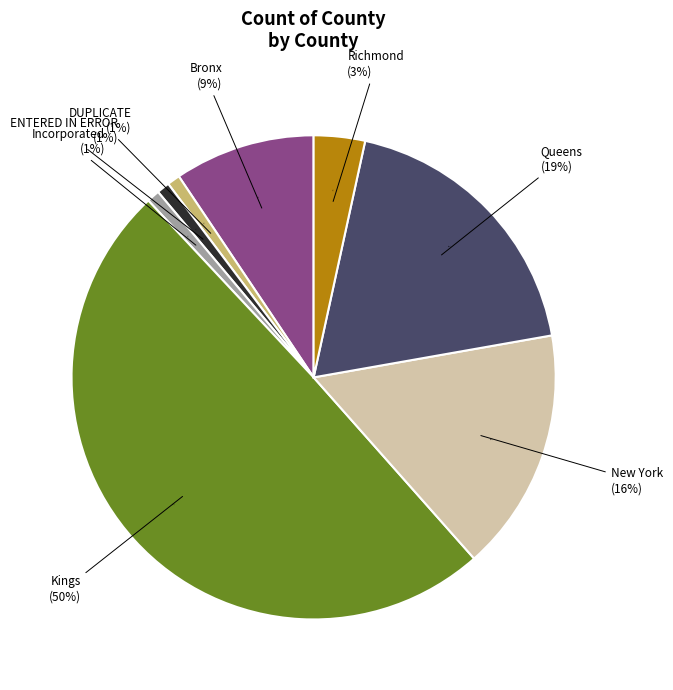

To the nearest percent, what portion does Incorporated represent?

1%